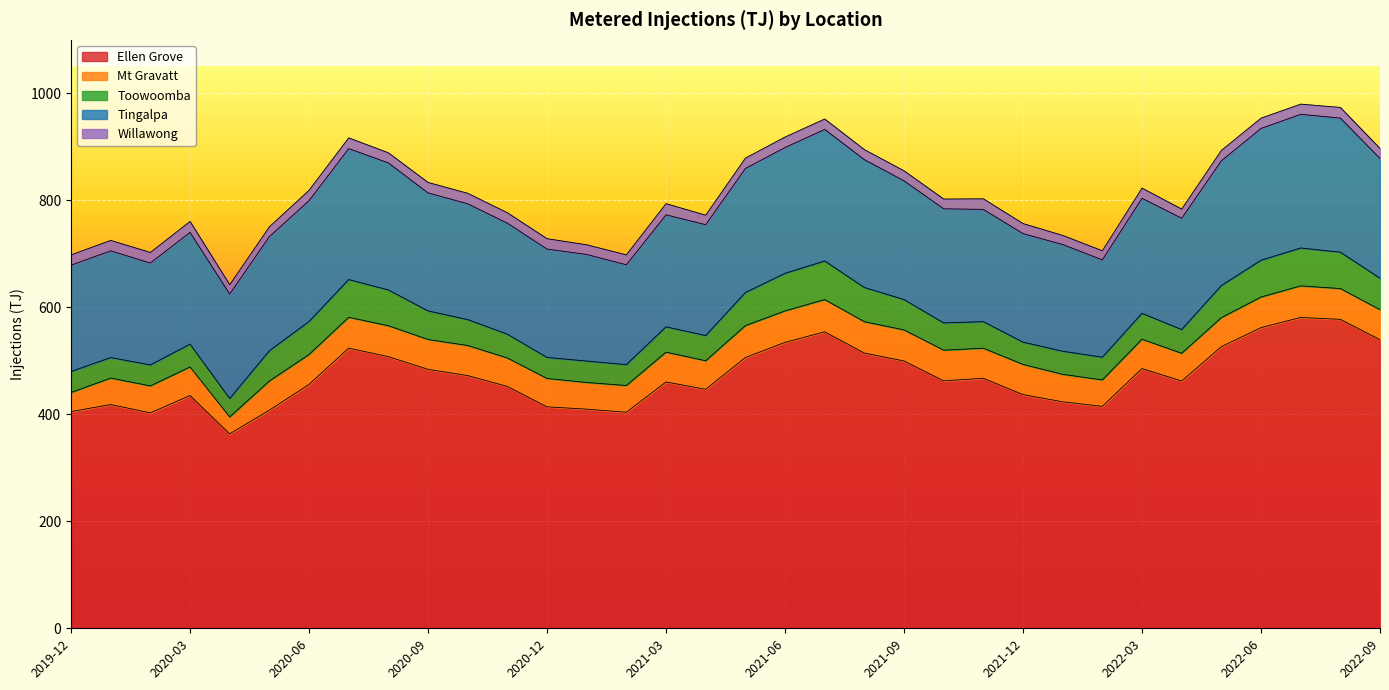

Reading left to right, transcribe all the data shown in this chart.

Ellen Grove: 405.1	418.3	402.7	435.1	363.5	407.7	455.9	523.7	507.8	484.1	472.4	452.2	414.0	409.6	403.8	460.5	446.7	506.1	534.5	554.2	514.6	499.7	462.6	467.4	436.9	423.4	414.9	485.5	462.3	526.5	562.0	581.1	577.5	539.5
Mt Gravatt: 35.7	49.4	50.4	53.4	31.6	54.5	55.9	57.6	57.8	55.8	56.2	53.1	53.0	49.9	50.0	55.8	53.4	59.6	58.8	60.3	58.6	58.0	57.3	56.2	56.4	51.4	49.4	54.9	51.8	54.3	57.2	59.0	57.6	56.0
Toowoomba: 39.2	38.4	39.2	42.7	34.4	56.6	61.7	70.6	66.9	53.4	48.5	44.5	39.3	40.1	39.1	47.3	47.2	61.9	70.3	72.1	64.0	56.7	51.0	49.6	41.7	43.2	42.5	48.4	44.3	60.0	68.8	70.8	68.0	58.8
Tingalpa: 198.8	199.5	190.5	208.9	195.3	213.4	225.9	244.8	237.5	220.6	216.5	207.5	202.6	199.2	186.7	209.4	207.2	231.9	235.1	246.0	238.9	221.9	213.4	209.9	202.9	199.4	182.0	215.0	208.1	233.1	246.4	249.9	250.7	223.8
Willawong: 19.3	19.5	19.8	20.5	17.5	18.3	19.4	20.1	18.9	19.6	19.6	19.5	19.4	18.1	18.5	20.9	17.8	19.4	19.6	19.5	18.8	18.7	18.2	19.8	18.8	17.1	17.0	19.0	17.1	19.4	19.3	19.1	19.9	18.7